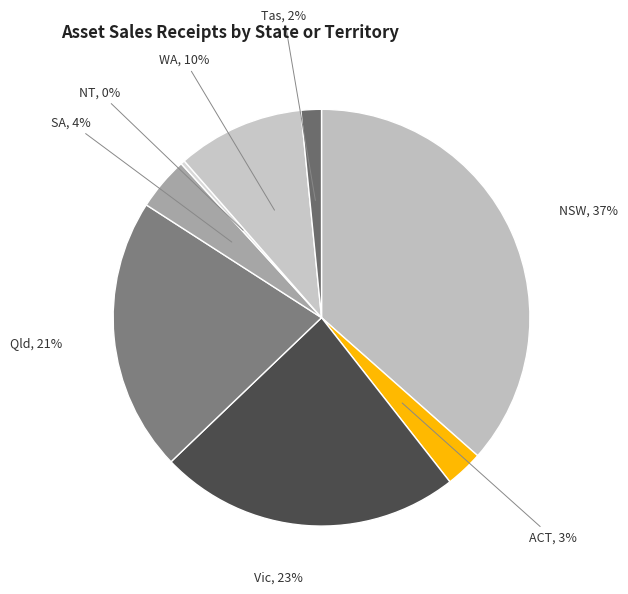

How many slices are in this pie chart?

8